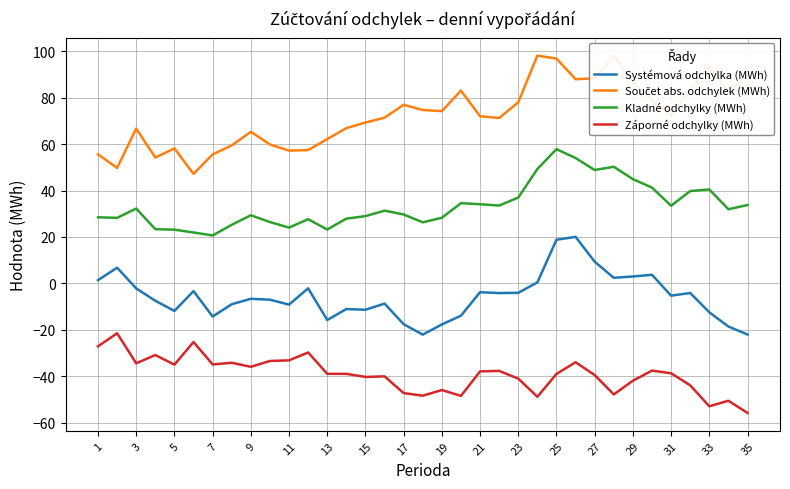

True or false: Kladné odchylky (MWh) and Systémová odchylka (MWh) cross at least once.

False